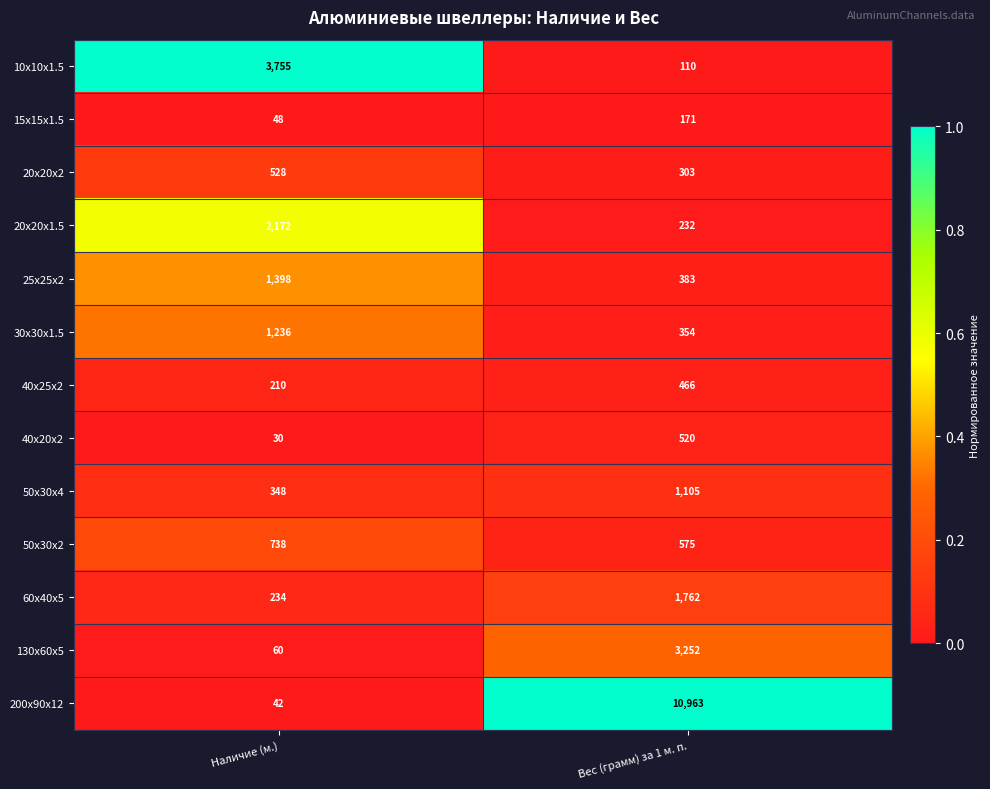

Between Наличие (м.) and Вес (грамм) за 1 м. п., which series saw the biggest shift?

200x90x12